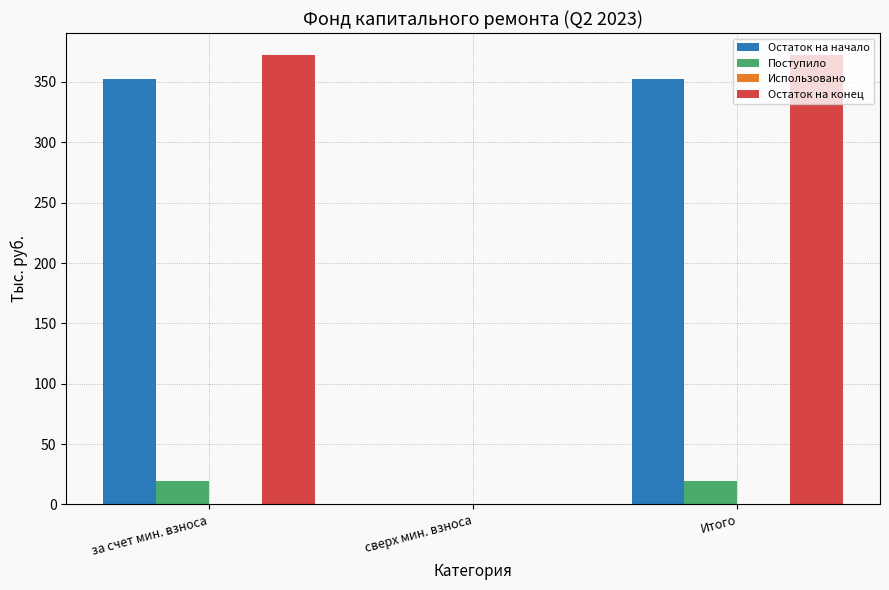

Which series has the largest total across all categories?

Остаток на конец